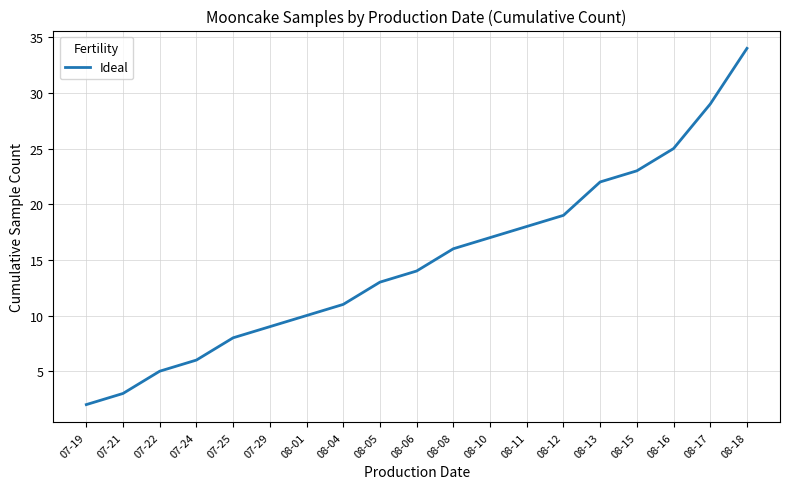

Which has a higher value, 08-10 or 08-18?

08-18